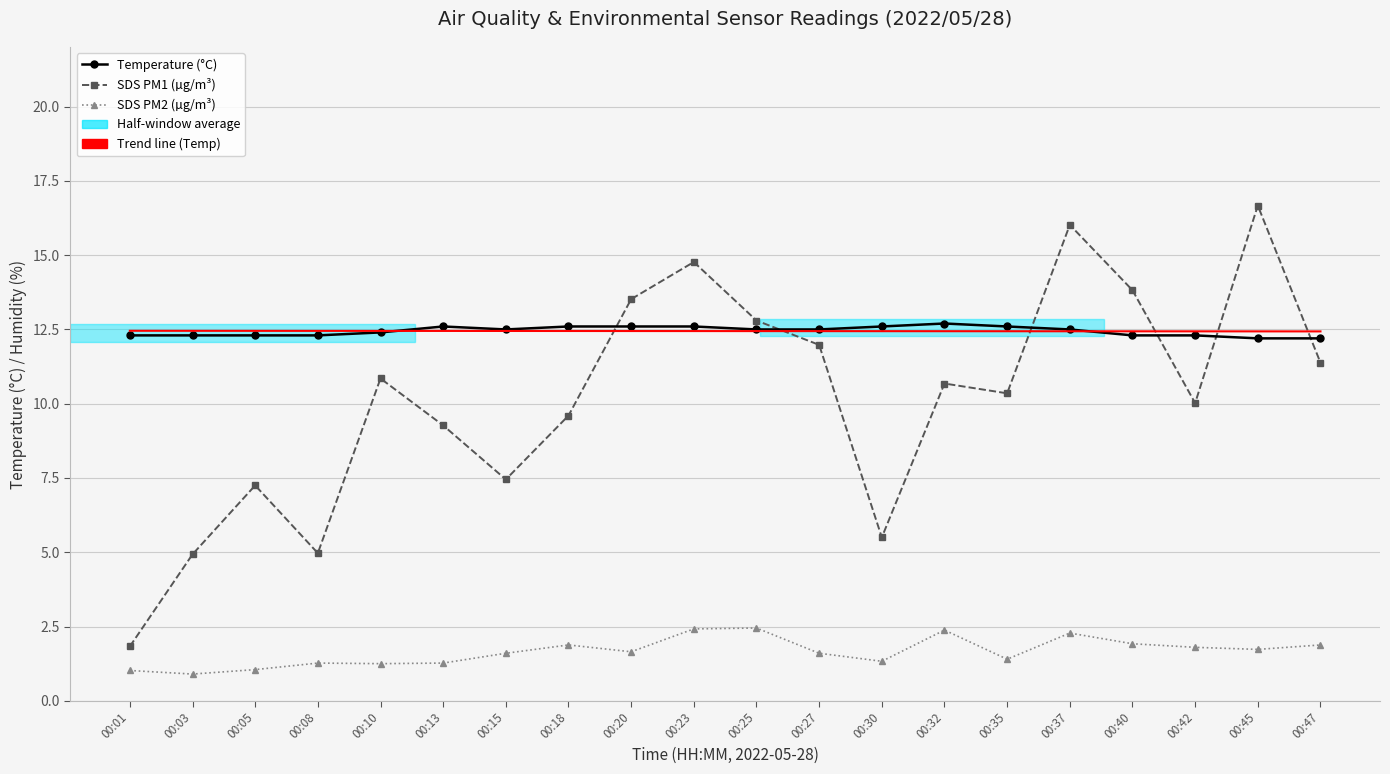

What is the minimum value shown in the chart?

0.9